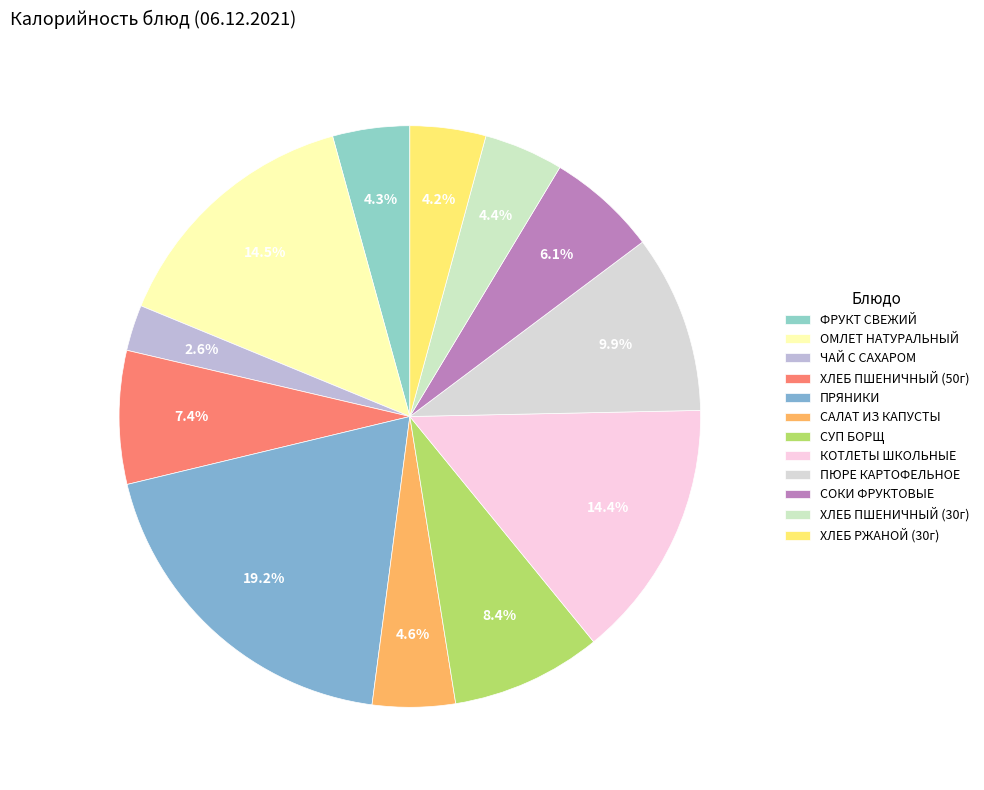

What is the largest slice in the pie chart?

ПРЯНИКИ